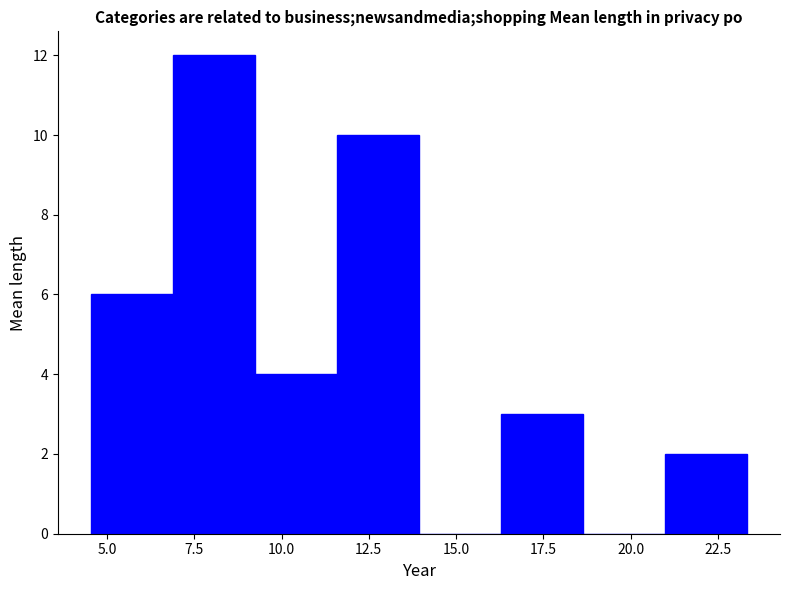

Over which range of the x-axis is the bar tallest?

7.0 to 9.0